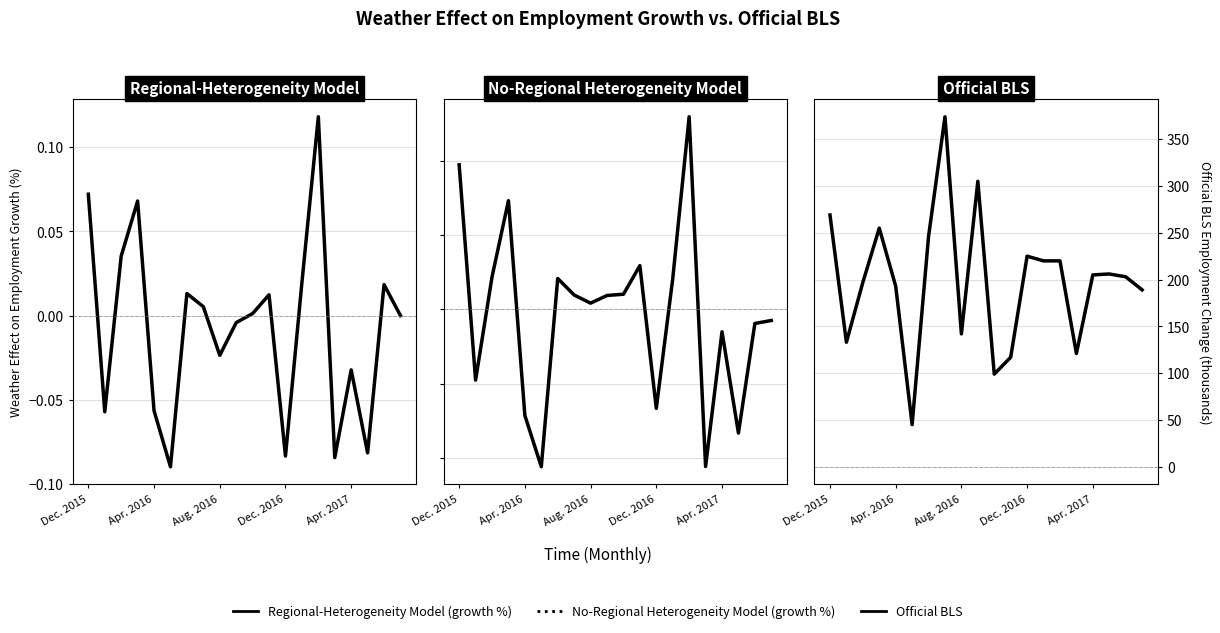

How many interior local valleys does the Official BLS series have?

5